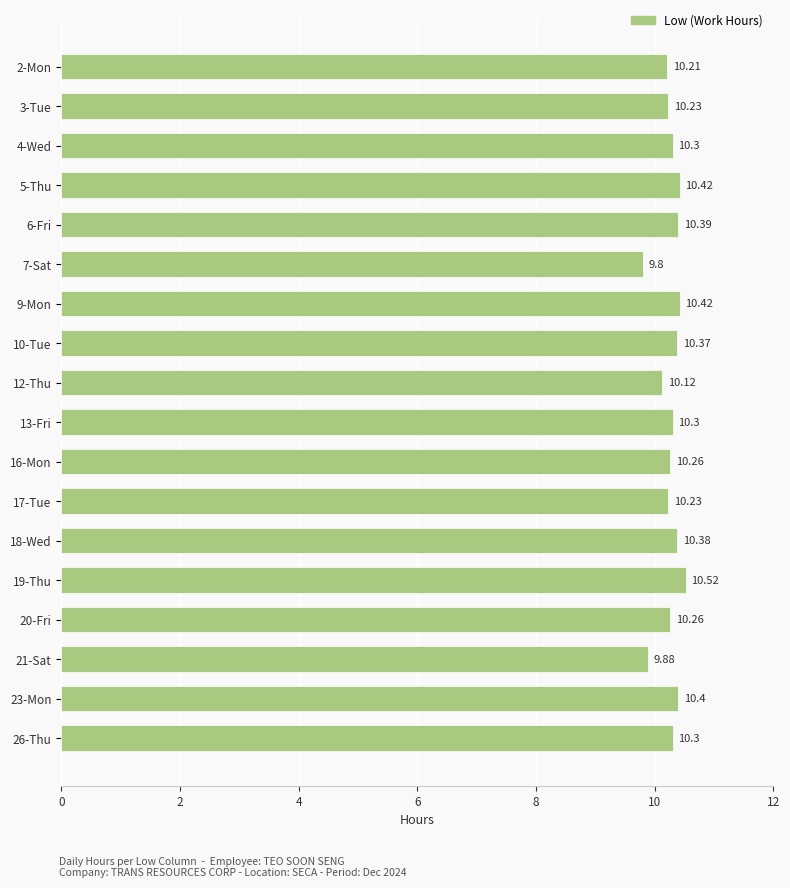

Between 7-Sat and 17-Tue, which is larger?

17-Tue